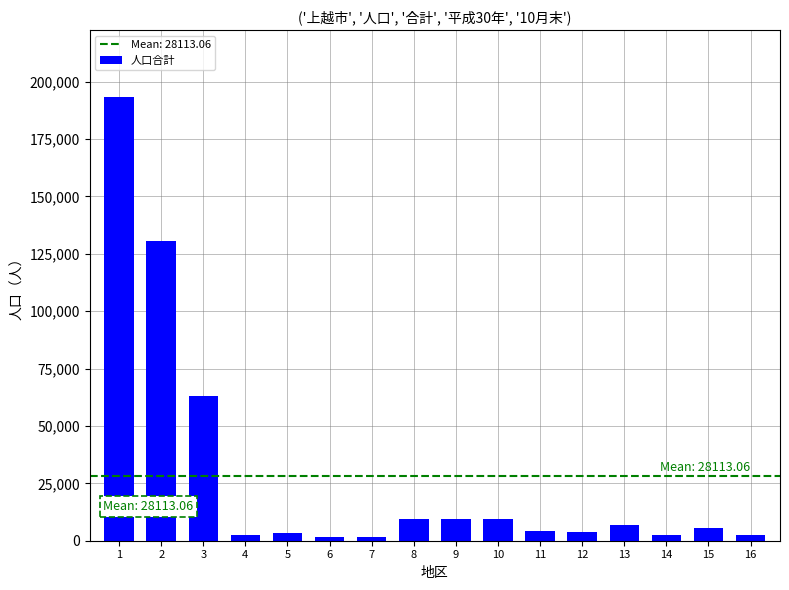

What is the sum of all values?

449809